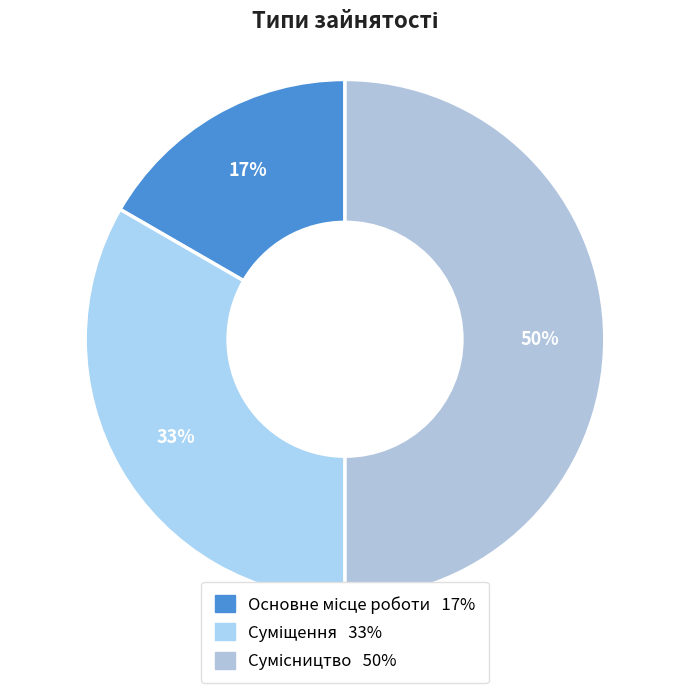

Is it true that Суміщення is 33% of the pie?

True